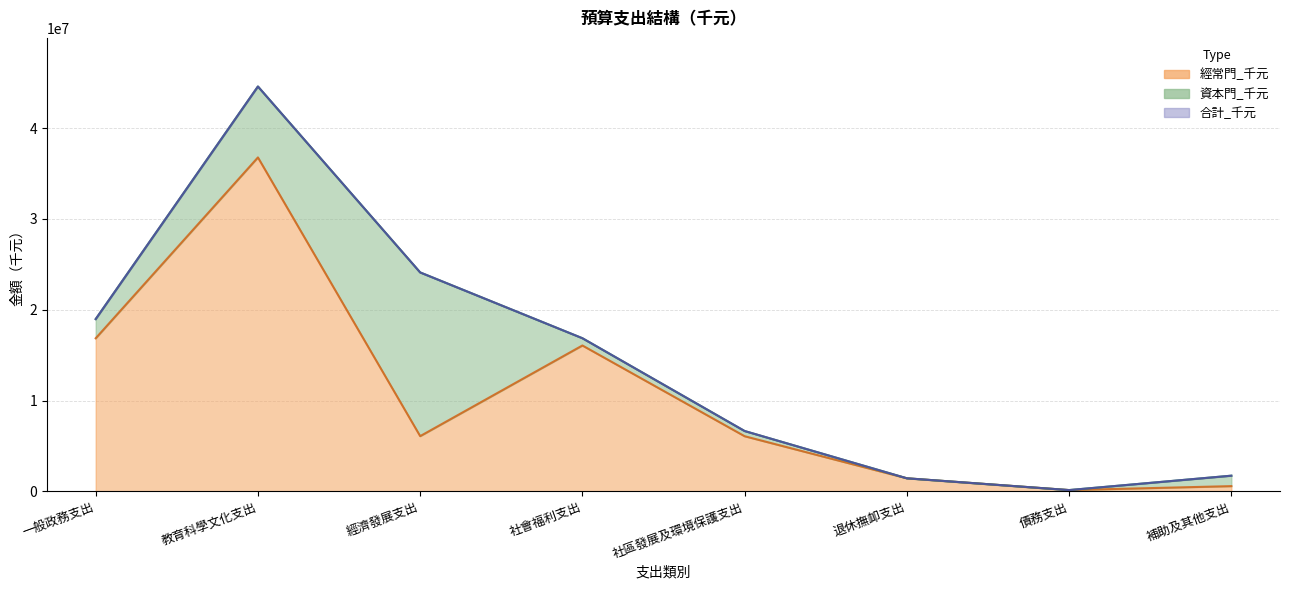

Where is 經常門_千元 nearest to the value 18458115?

一般政務支出